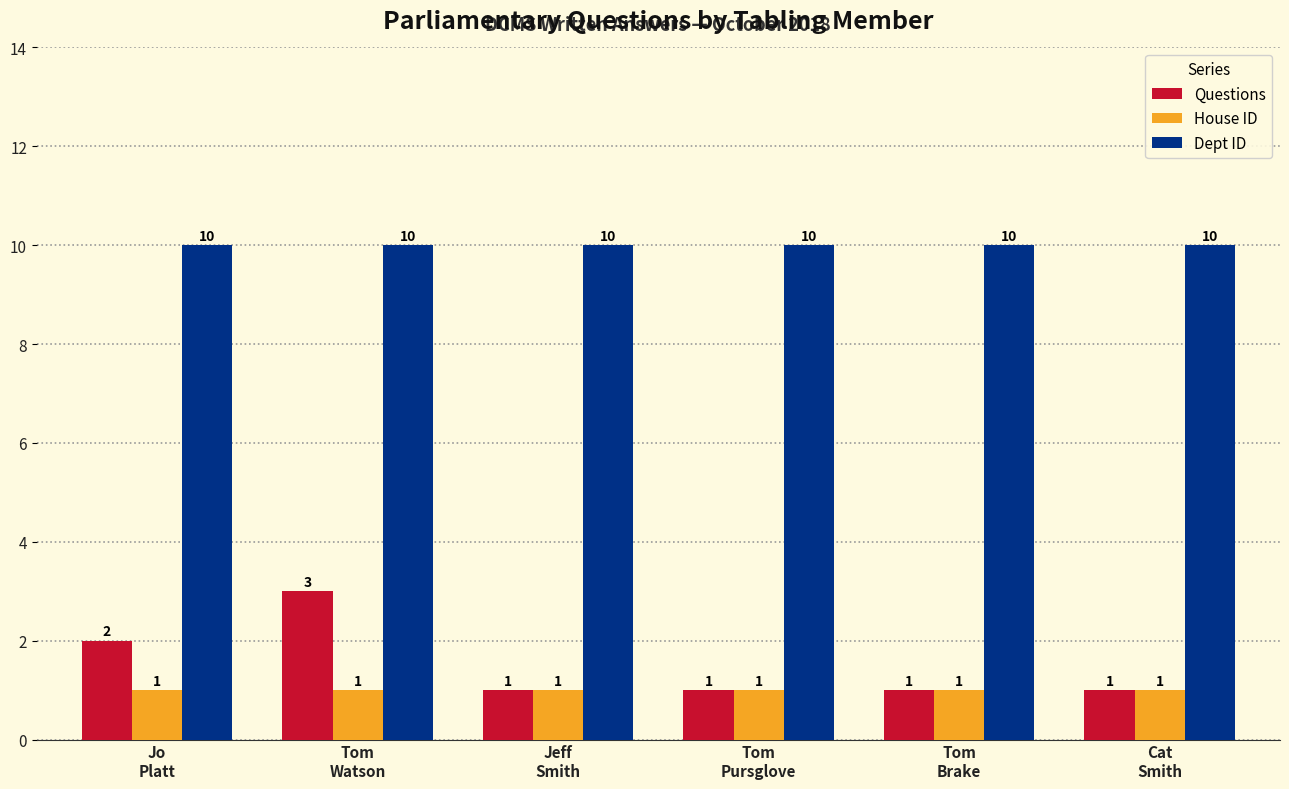

Which series has the largest total across all categories?

Dept ID